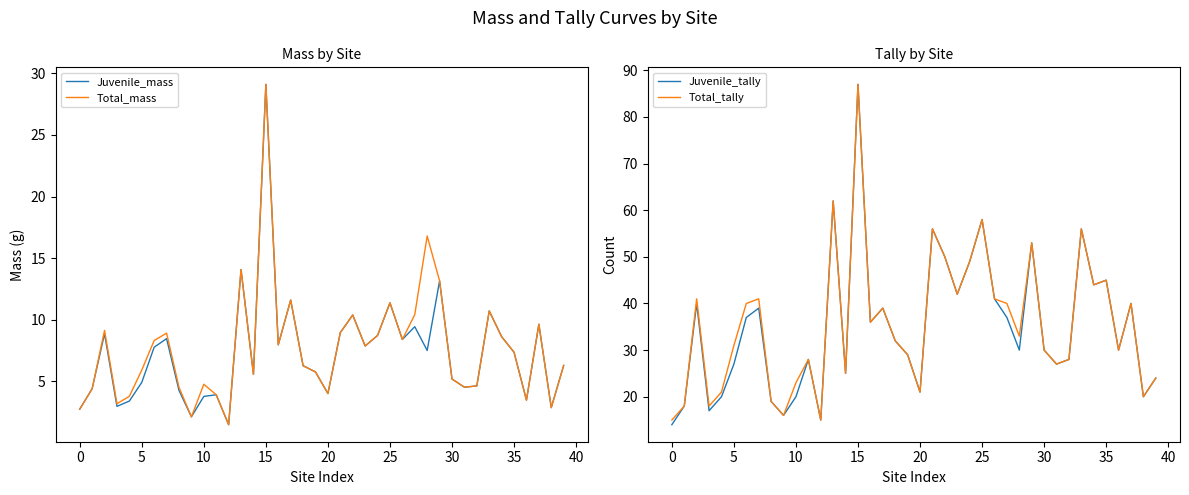

What is the lowest value of the Total_mass series?

1.5